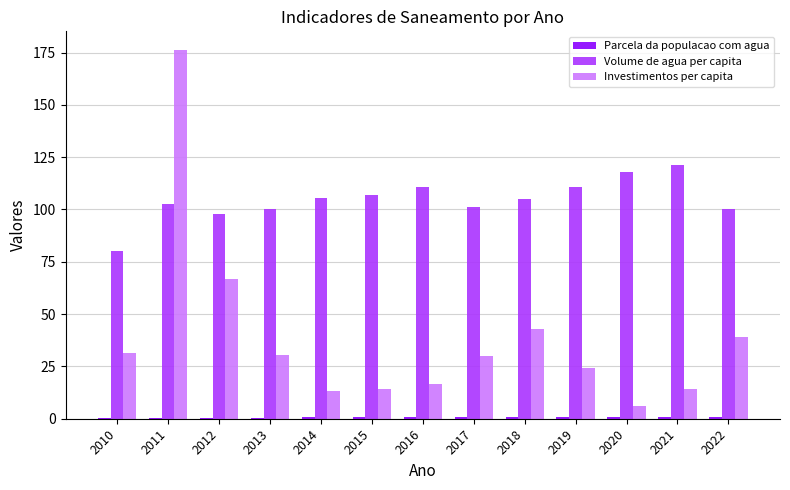

The value of Investimentos per capita at 2017 is 30.2. True or false?

True